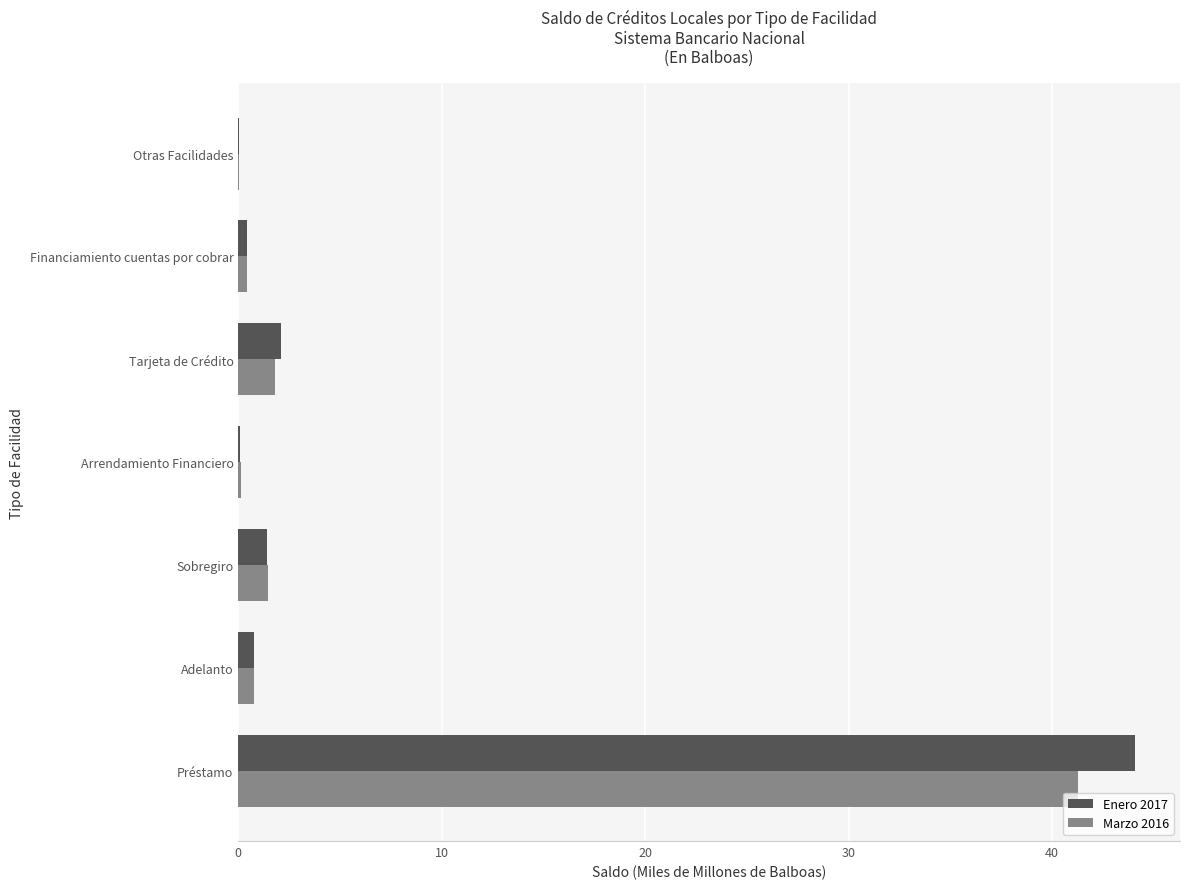

True or false: Enero 2017 has a value of 44.1 at Préstamo.

True